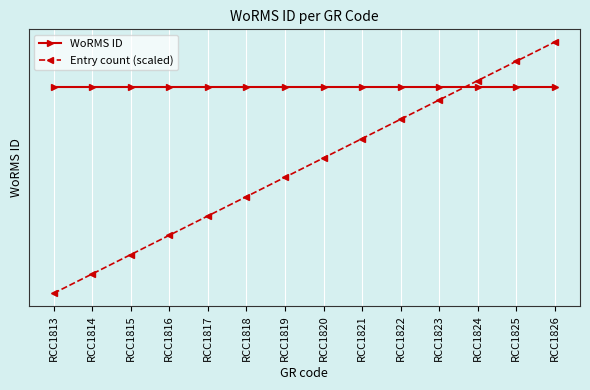

Reading left to right, list all the values displayed in this chart.

WoRMS ID: RCC1813=115104.0	RCC1814=115104.0	RCC1815=115104.0	RCC1816=115104.0	RCC1817=115104.0	RCC1818=115104.0	RCC1819=115104.0	RCC1820=115104.0	RCC1821=115104.0	RCC1822=115104.0	RCC1823=115104.0	RCC1824=115104.0	RCC1825=115104.0	RCC1826=115104.0
Entry count (scaled): RCC1813=115091.2	RCC1814=115092.4	RCC1815=115093.6	RCC1816=115094.8	RCC1817=115096.0	RCC1818=115097.2	RCC1819=115098.4	RCC1820=115099.6	RCC1821=115100.8	RCC1822=115102.0	RCC1823=115103.2	RCC1824=115104.4	RCC1825=115105.6	RCC1826=115106.8